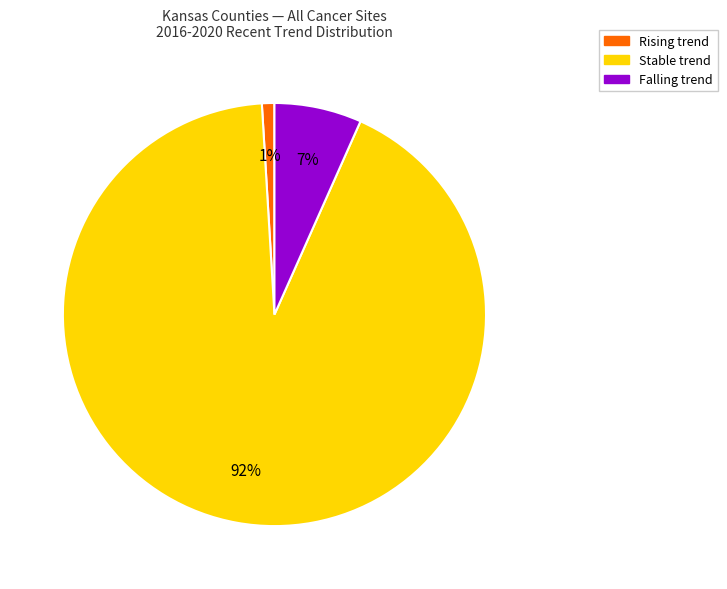

To the nearest percent, what is the difference between the largest and smallest slice percentages?

91%